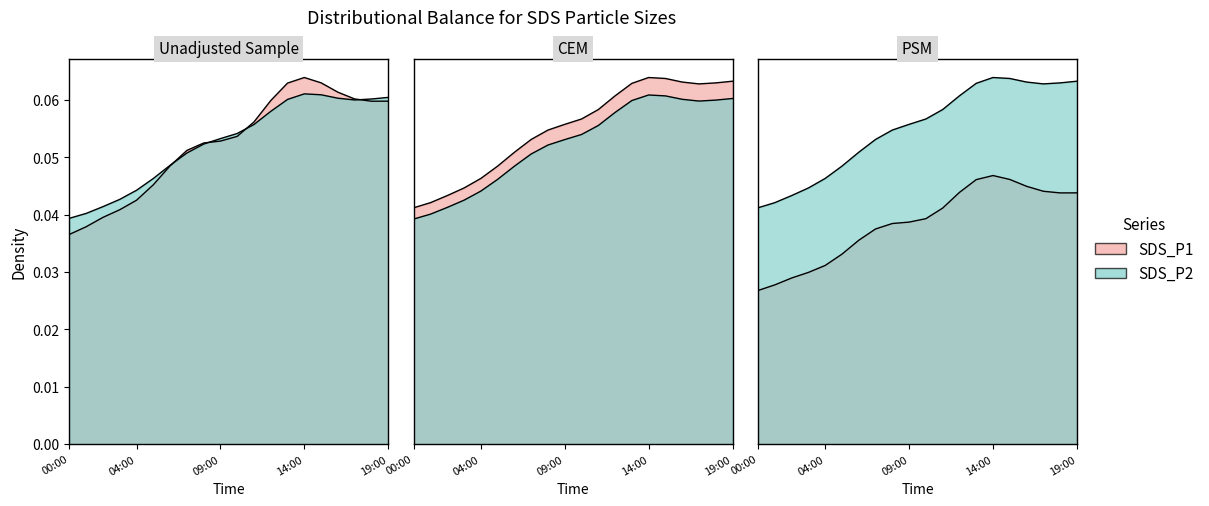

What is the sum of all values?

1.0